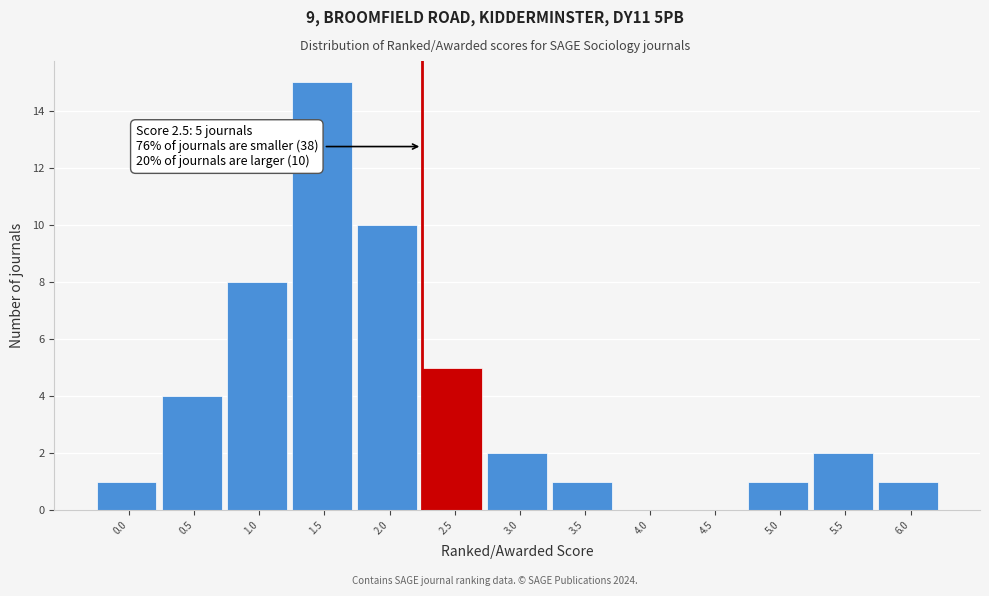

Reading left to right, what are all the values shown in this chart?

0.0=1	0.5=4	1.0=8	1.5=15	2.0=10	2.5=5	3.0=2	3.5=1	4.0=0	4.5=0	5.0=1	5.5=2	6.0=1